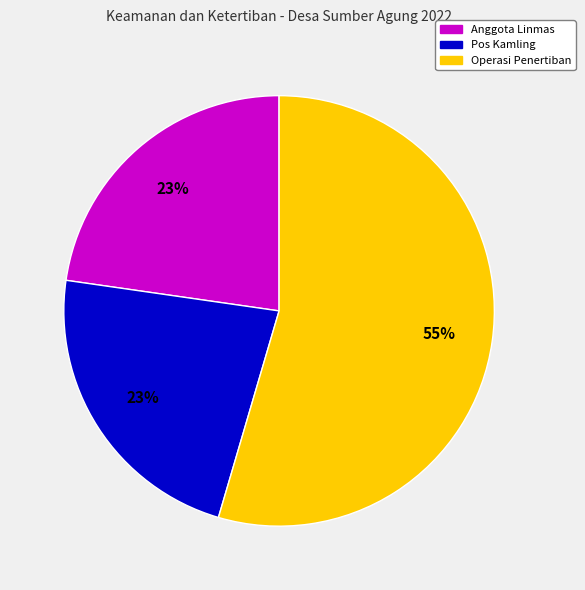

The Anggota Linmas slice represents 36% of the pie. True or false?

False